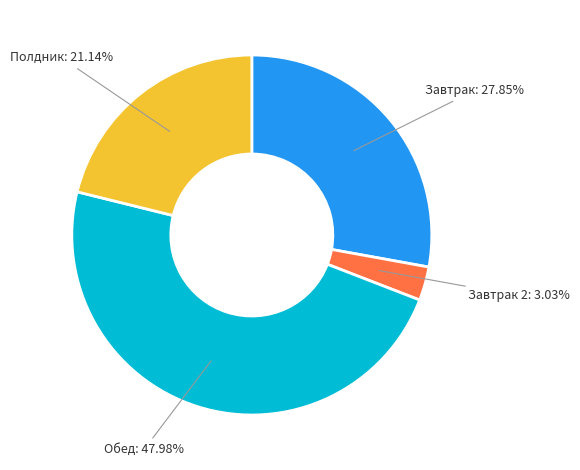

What is the ratio of the value at Обед to the value at Завтрак 2?

15.8